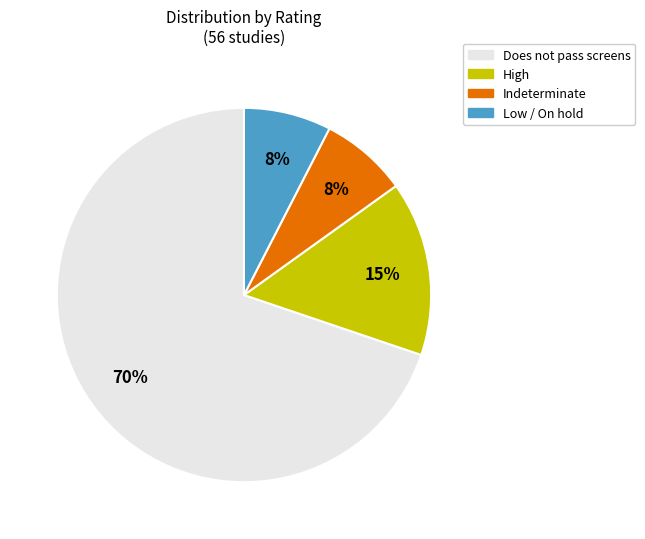

Is there a majority slice in this chart?

Yes